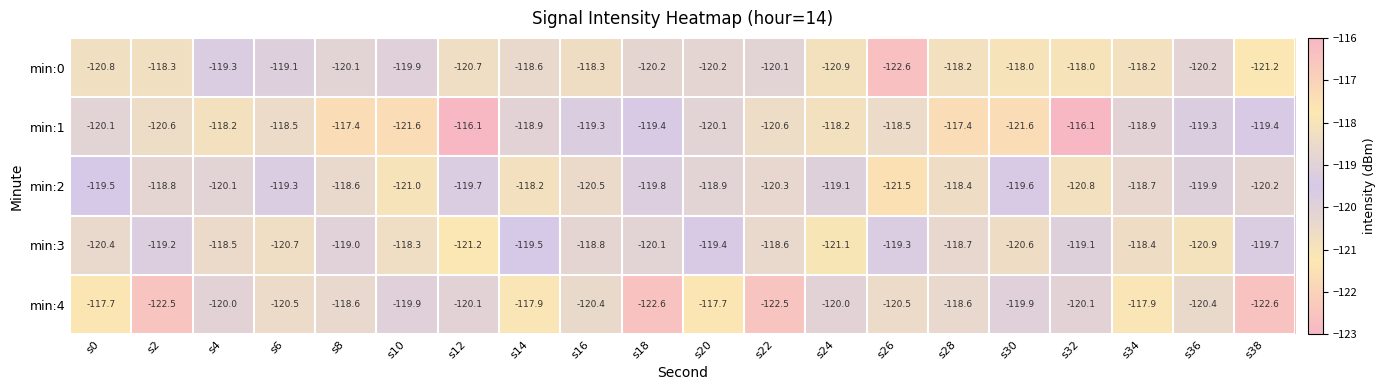

What is the total value across all series at s30?

-599.7